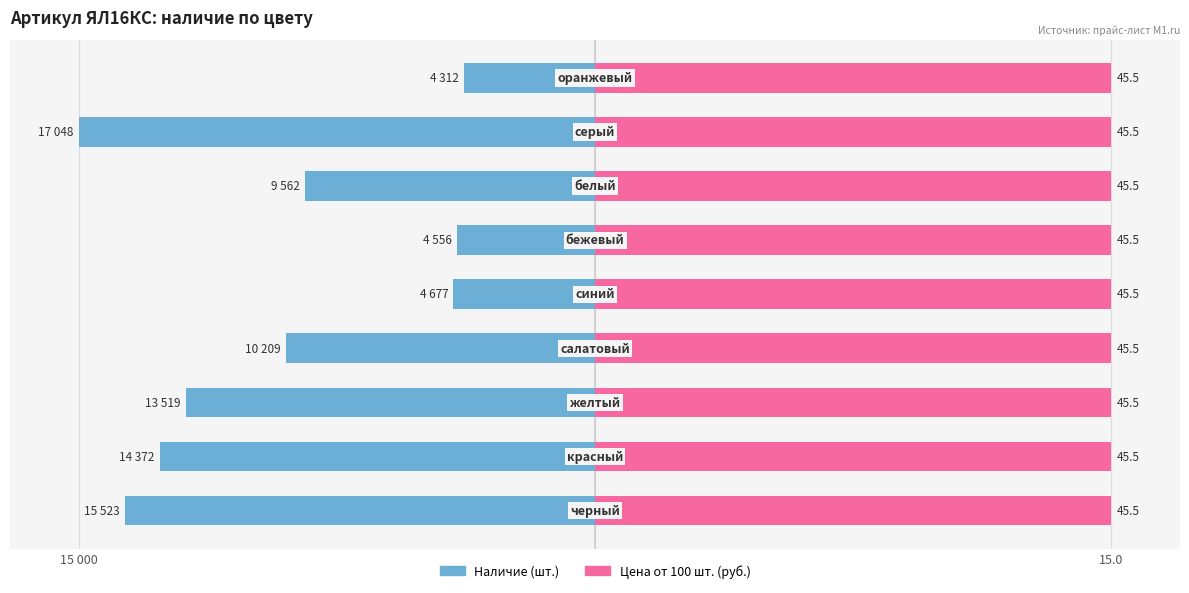

How many groups of bars are there?

9